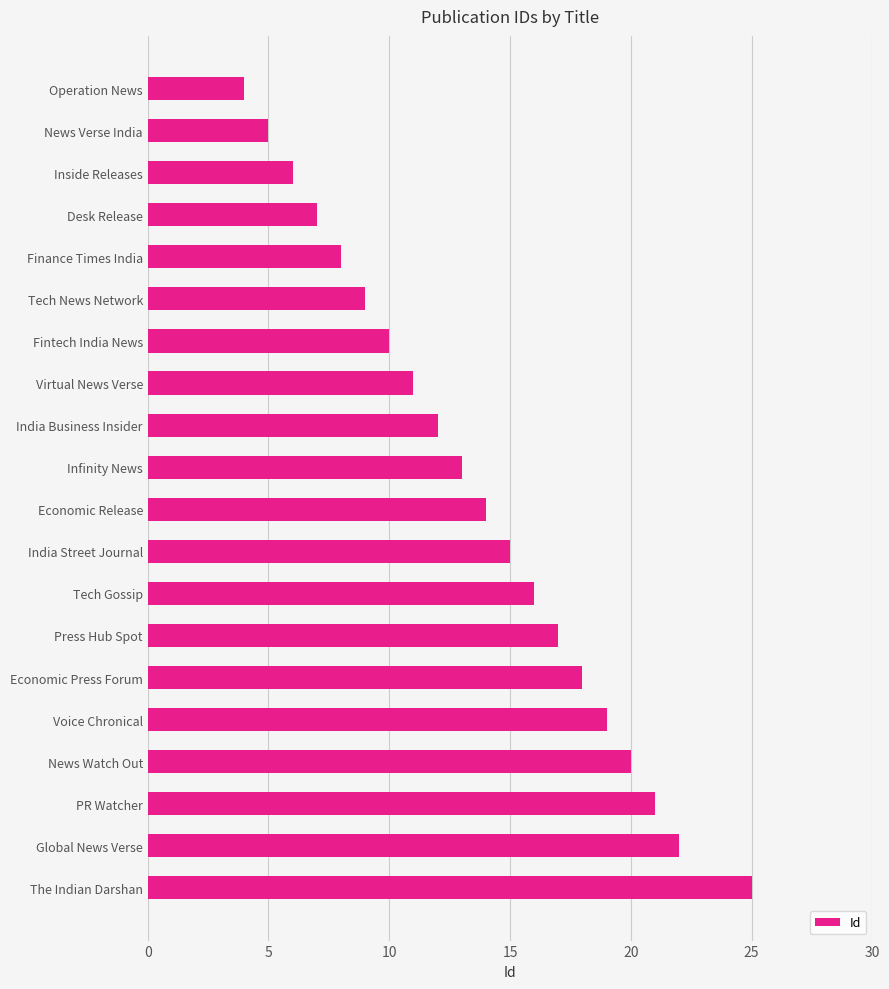

Does the chart contain stacked bars?

No